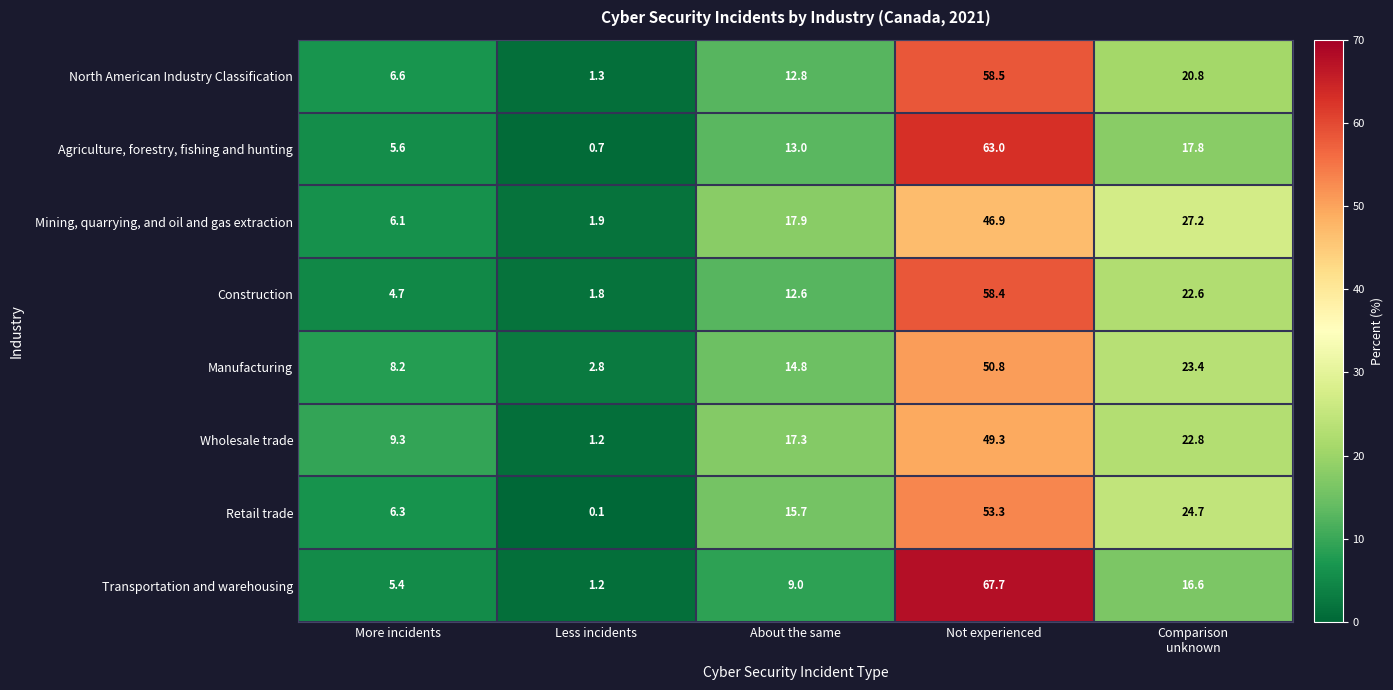

What is the difference between the maximum and minimum values in the Retail trade series?

53.2